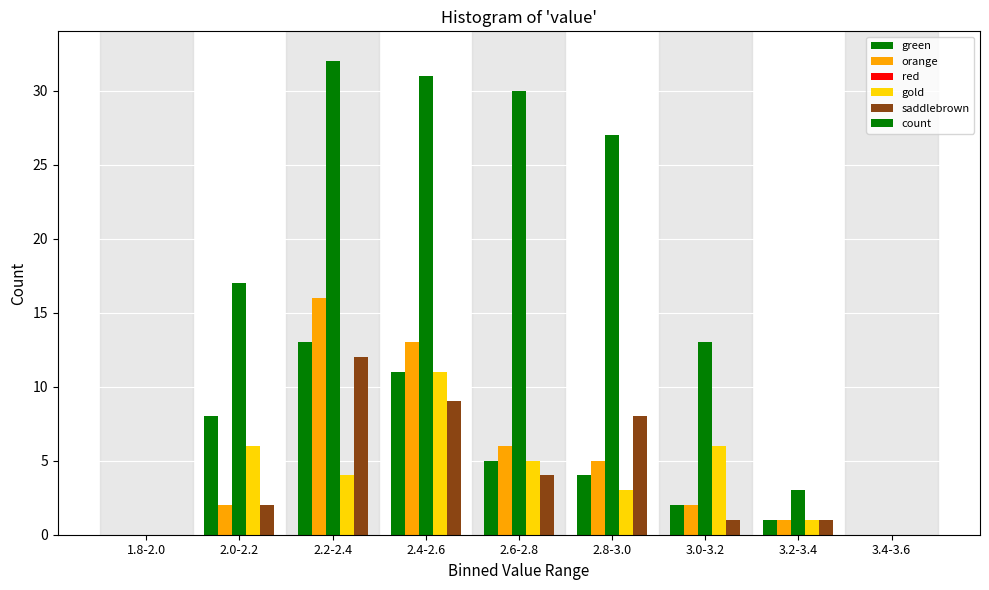

How many data points does each series have?

9